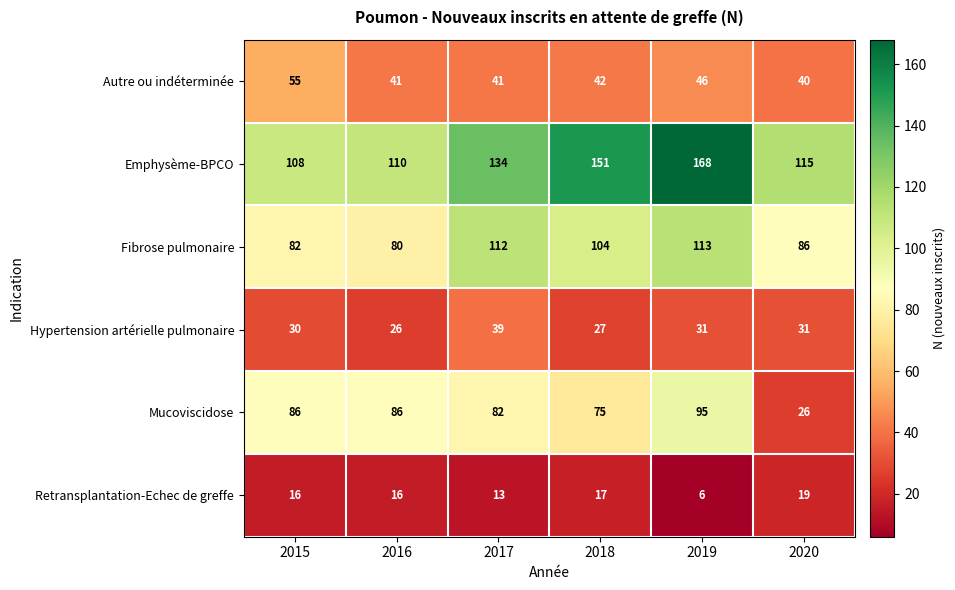

Which label corresponds to the smallest value in the chart?

2019